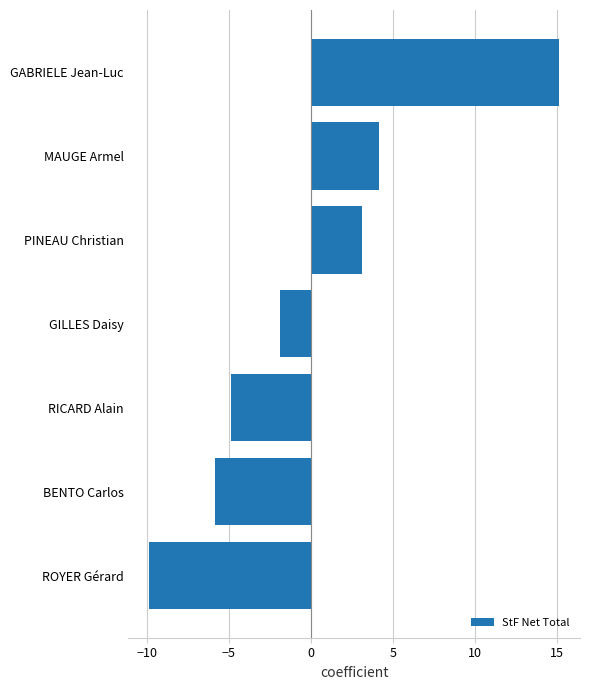

How many values are above zero?

3